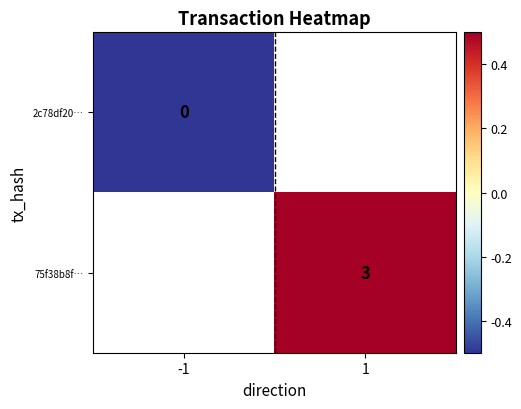

Is the value of 75f38b8f… at 1 greater than the value of 2c78df20… at -1?

Yes